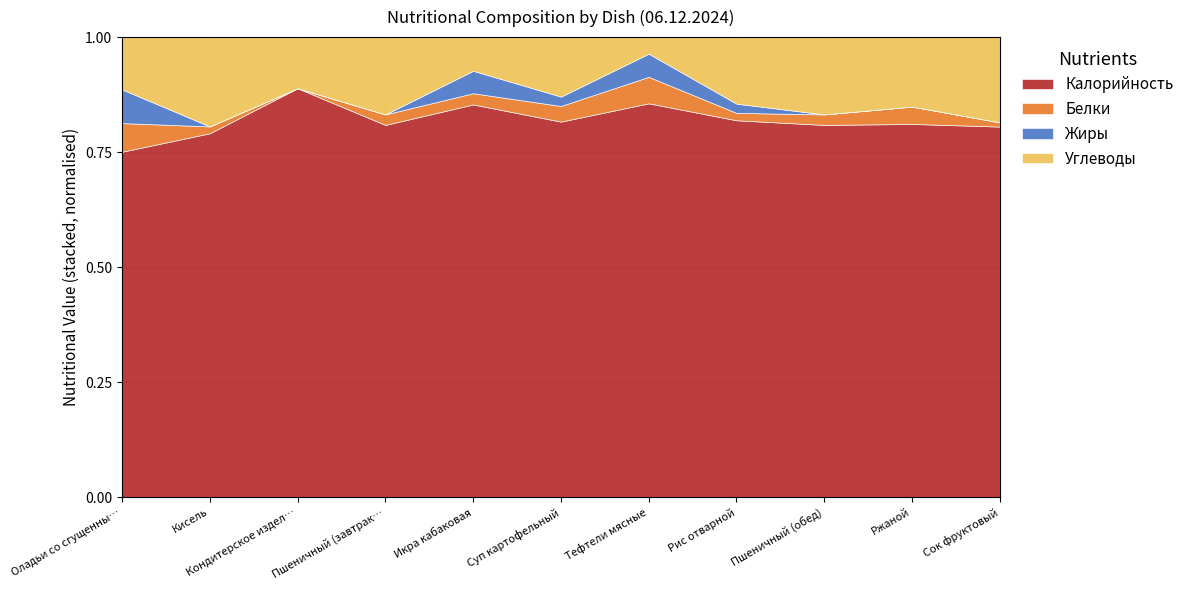

Between Пшеничный (завтрак) and Ржаной, which is larger?

Пшеничный (завтрак)